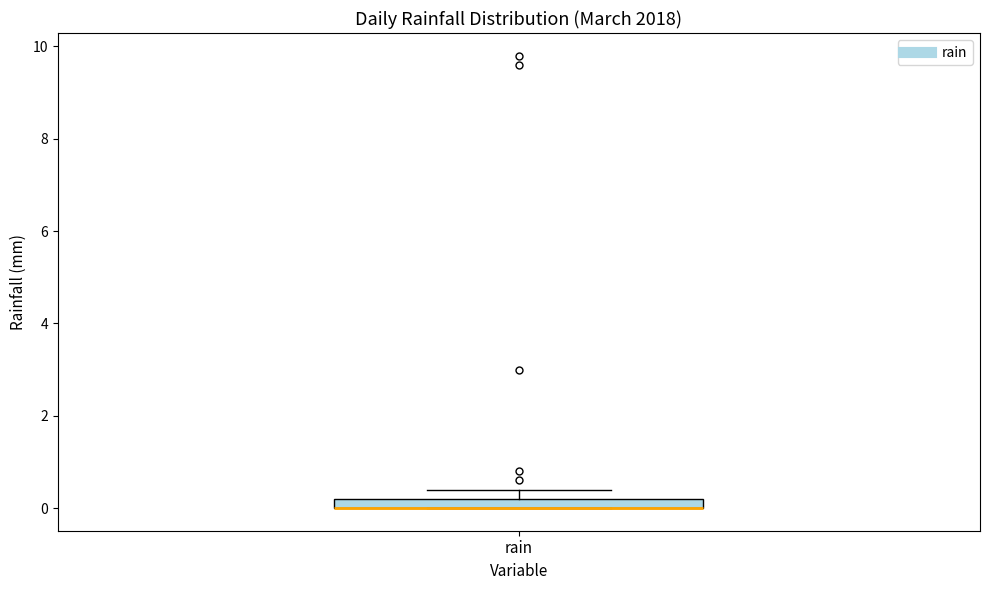

Where is the lower edge of the box for rain on the y-axis? The values are not printed on the chart, so give them approximately, as read against the axis.

0.0